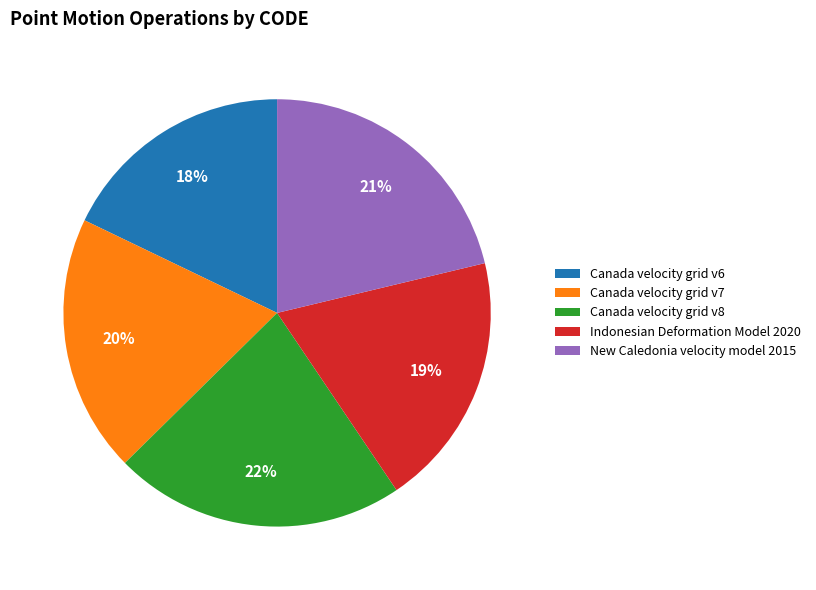

To the nearest percent, what is the average slice percentage?

20%